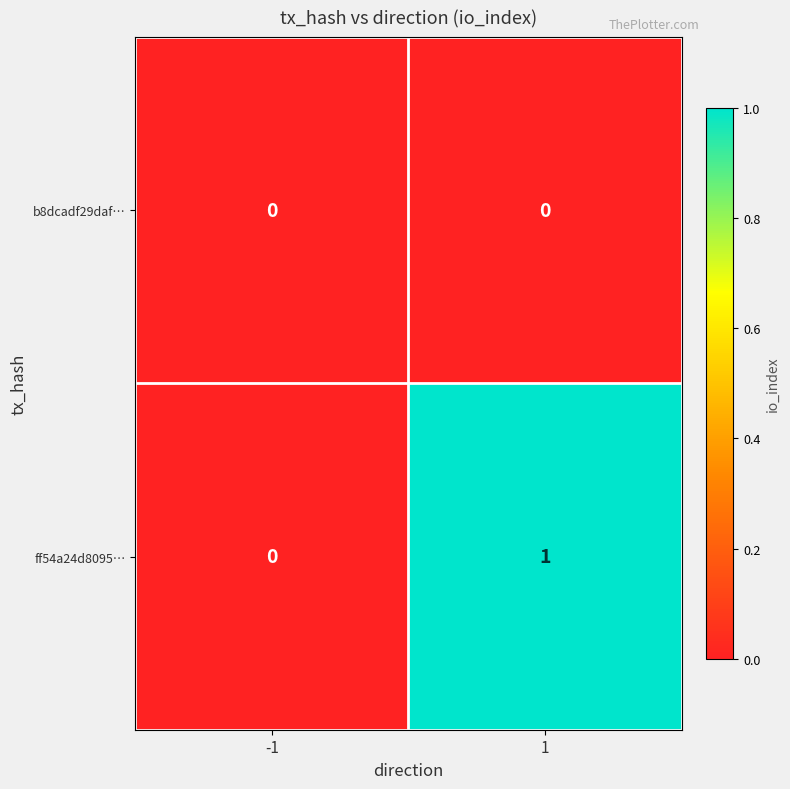

Reading left to right, list all the values displayed in this chart.

b8dcadf29daf…: -1=0	1=0
ff54a24d8095…: -1=0	1=1